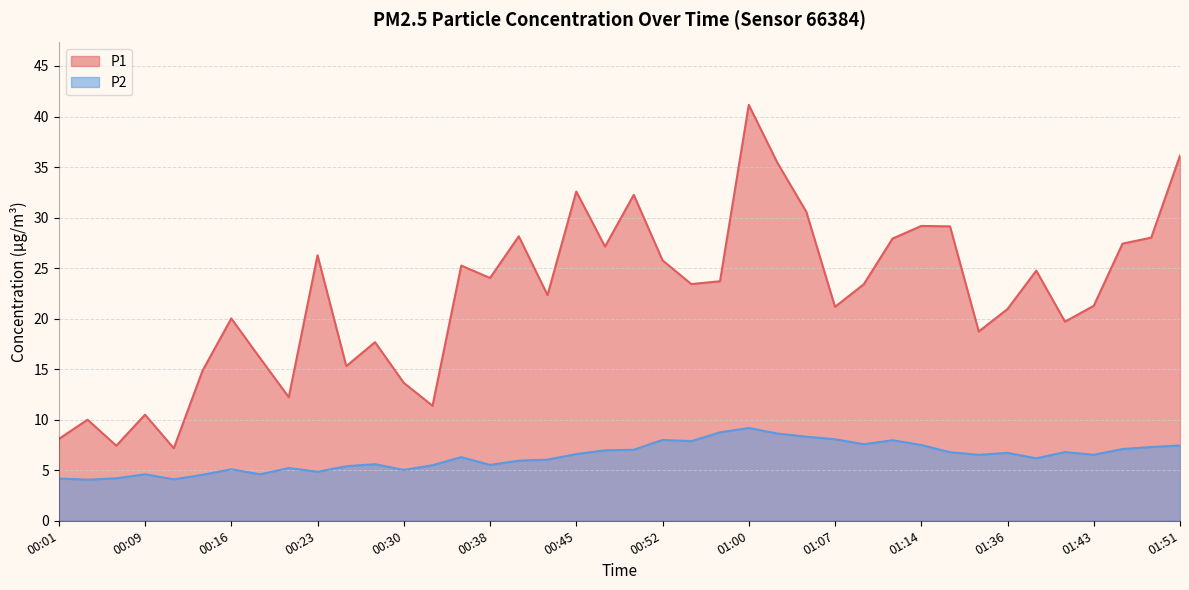

Reading left to right, transcribe all the data shown in this chart.

P1: 00:01=8.1	00:04=10.0	00:06=7.4	00:09=10.5	00:11=7.2	00:13=14.8	00:16=20.0	00:18=16.1	00:21=12.2	00:23=26.3	00:26=15.3	00:28=17.7	00:30=13.7	00:33=11.4	00:35=25.2	00:38=24.0	00:40=28.1	00:43=22.3	00:45=32.6	00:48=27.1	00:50=32.2	00:52=25.8	00:55=23.4	00:57=23.7	01:00=41.1	01:02=35.4	01:05=30.6	01:07=21.2	01:10=23.4	01:12=27.9	01:14=29.2	01:23=29.1	01:25=18.7	01:36=20.9	01:38=24.8	01:41=19.7	01:43=21.3	01:46=27.4	01:48=28.0	01:51=36.1
P2: 00:01=4.2	00:04=4.1	00:06=4.2	00:09=4.6	00:11=4.1	00:13=4.5	00:16=5.1	00:18=4.6	00:21=5.2	00:23=4.8	00:26=5.4	00:28=5.6	00:30=5.0	00:33=5.5	00:35=6.3	00:38=5.5	00:40=6.0	00:43=6.0	00:45=6.6	00:48=7.0	00:50=7.0	00:52=8.0	00:55=7.9	00:57=8.8	01:00=9.2	01:02=8.6	01:05=8.3	01:07=8.1	01:10=7.6	01:12=8.0	01:14=7.5	01:23=6.8	01:25=6.5	01:36=6.7	01:38=6.2	01:41=6.8	01:43=6.5	01:46=7.1	01:48=7.3	01:51=7.5